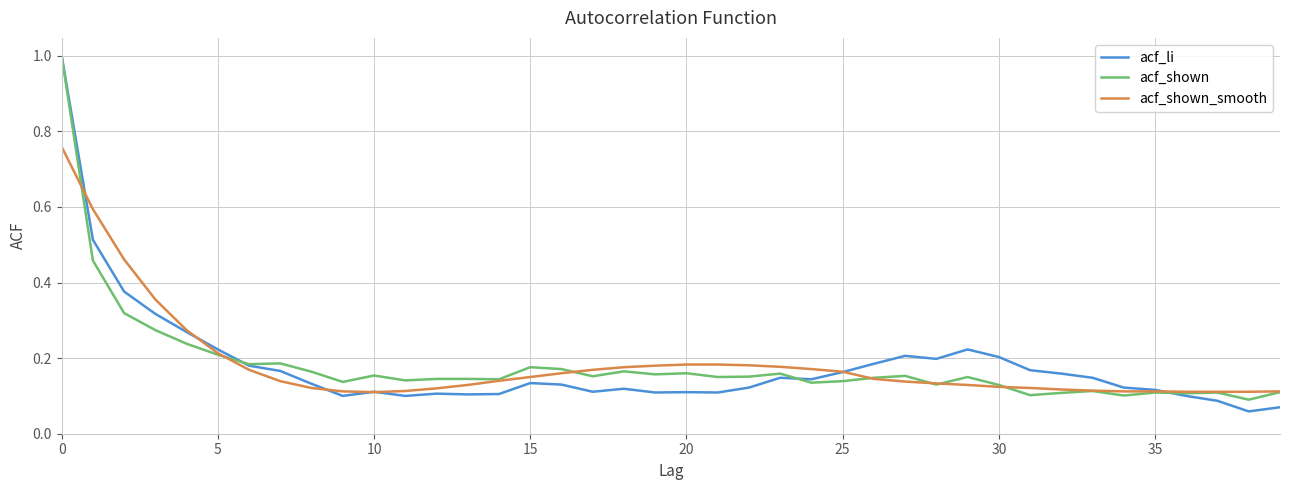

At which category does the chart reach its peak across all series?

0